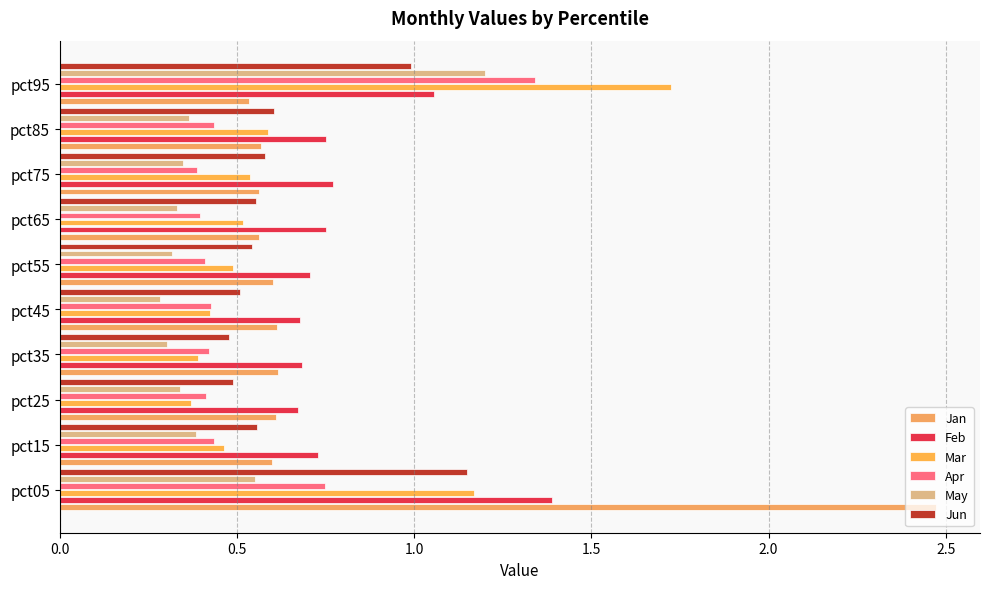

Count the number of categories in the chart.

10